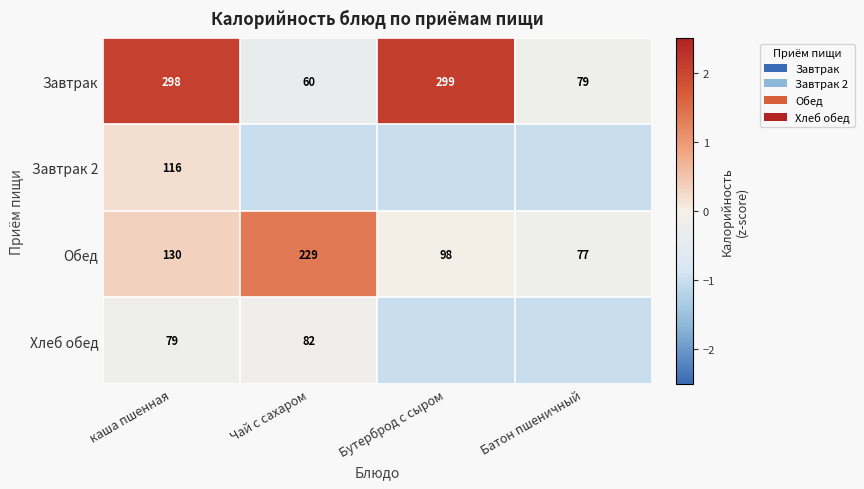

Which category has the highest value across all series?

Бутерброд с сыром